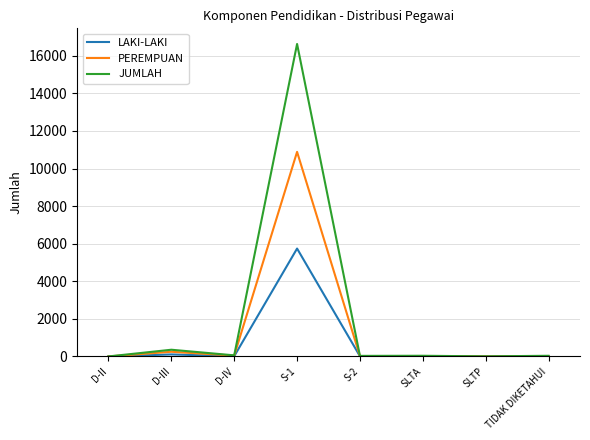

At how many categories does at least one series exceed 2745?

1